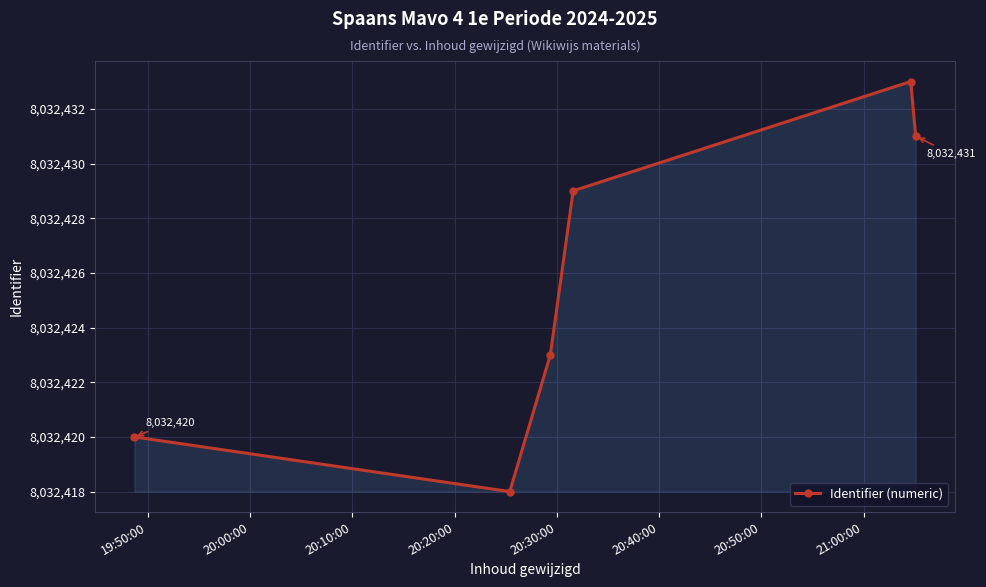

What is the value of the 1st point from the left?

8032420